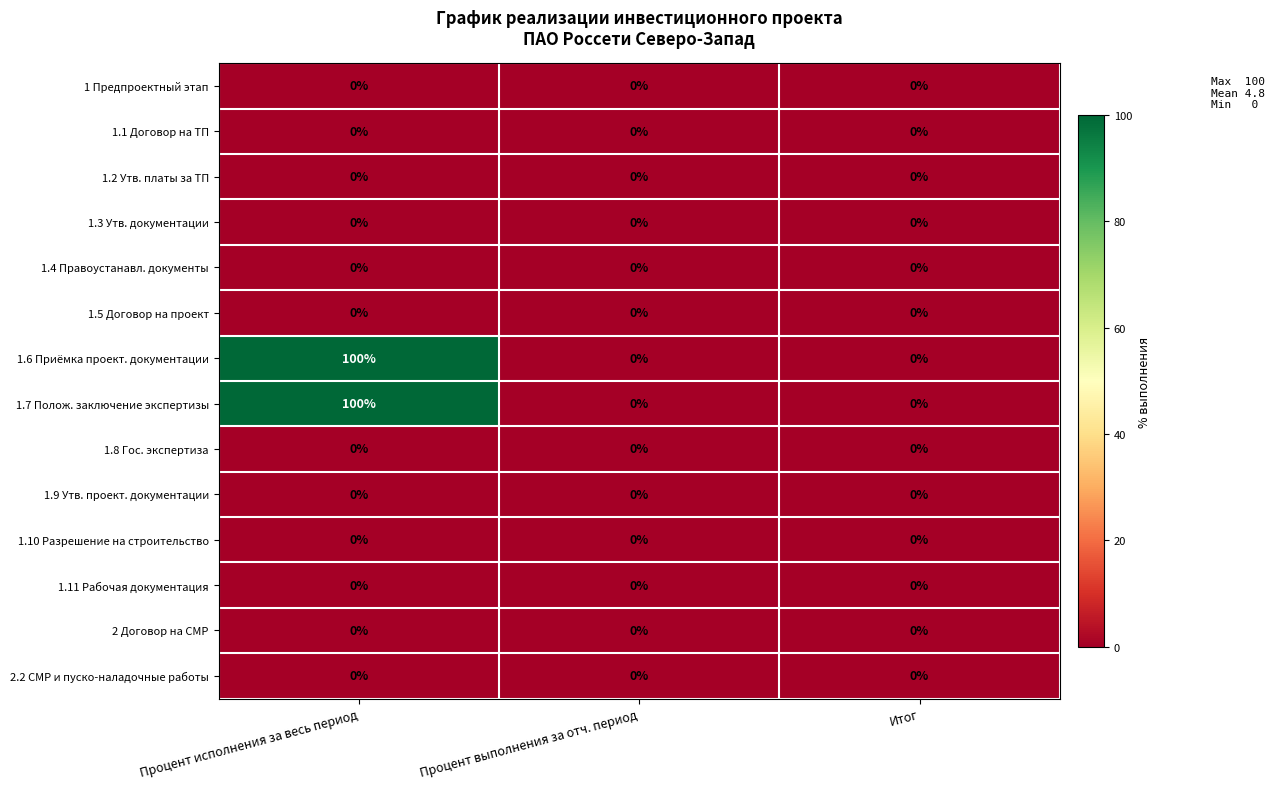

How many 1.7 Полож. заключение экспертизы values are between 0 and 100?

3